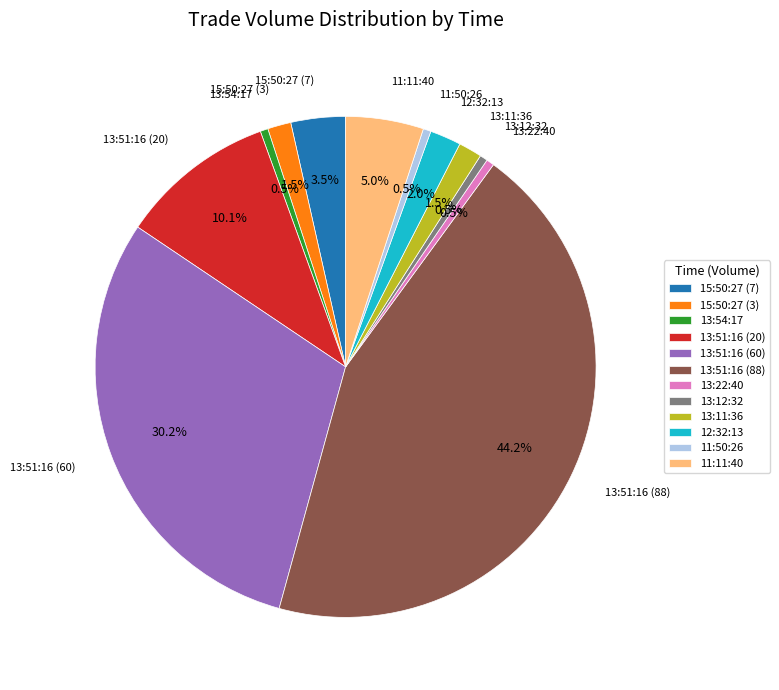

Which has a higher value, 13:51:16 (88) or 13:51:16 (20)?

13:51:16 (88)